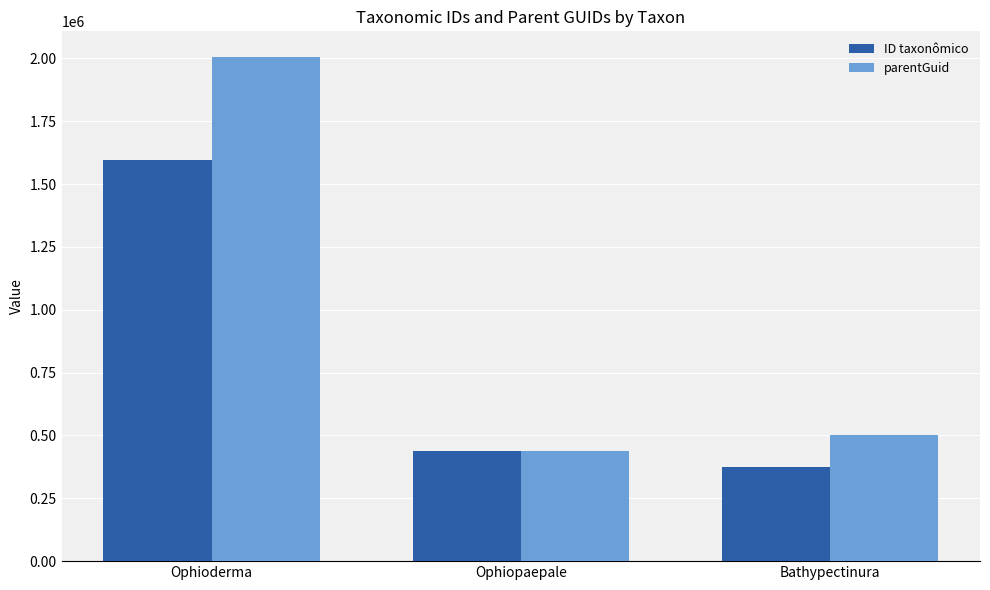

What position from the right is Bathypectinura?

1